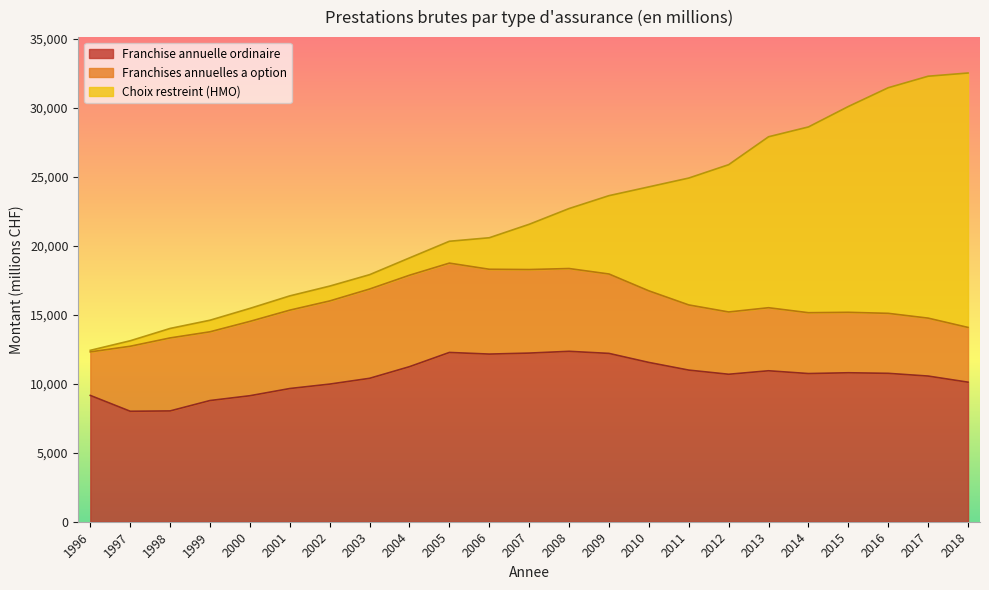

At 1998, list the series in order from largest to smallest.

Franchise annuelle ordinaire, Franchises annuelles a option, Choix restreint (HMO)